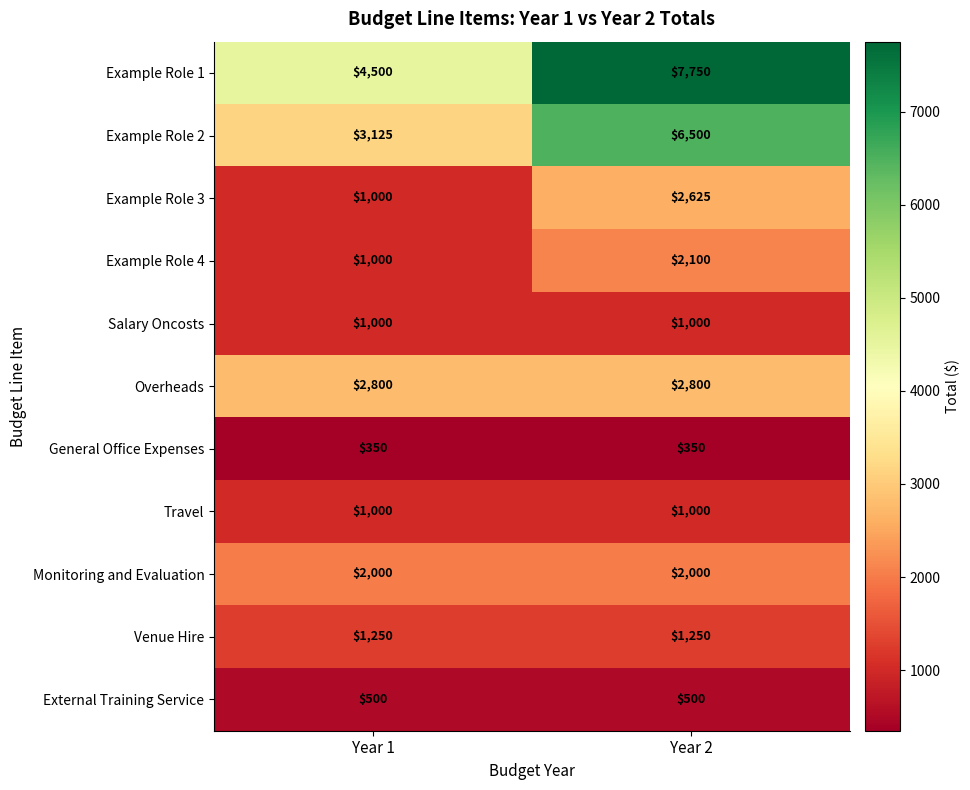

What value does the Example Role 1 series have at Year 1, to the nearest 100?

4500